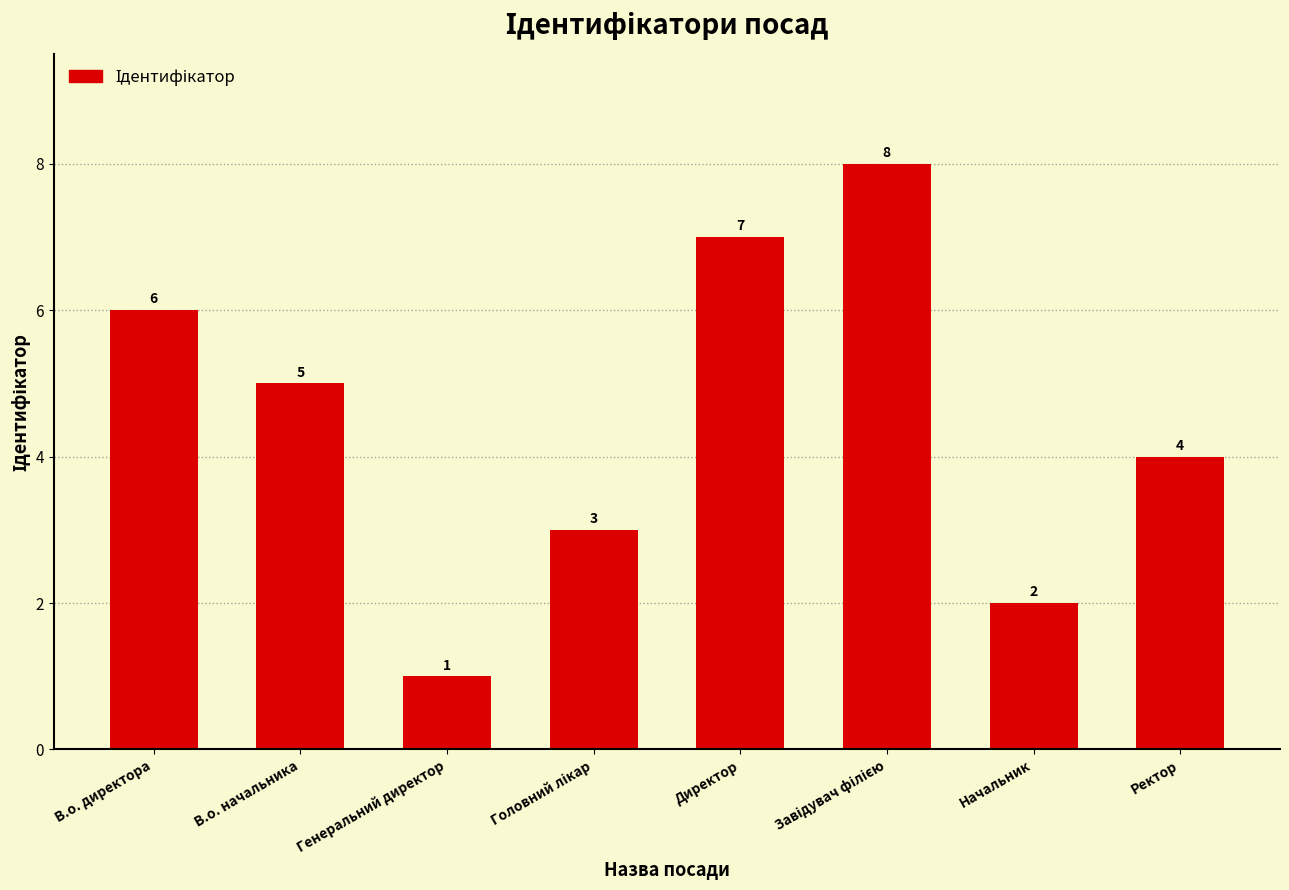

The chart shows a value of 4 at В.о. директора. True or false?

False